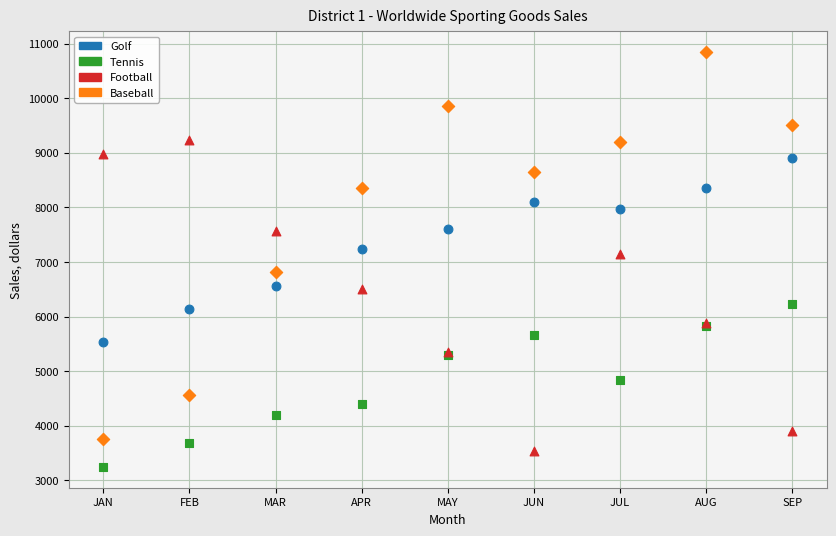

Which series reaches the minimum Y coordinate?

Tennis